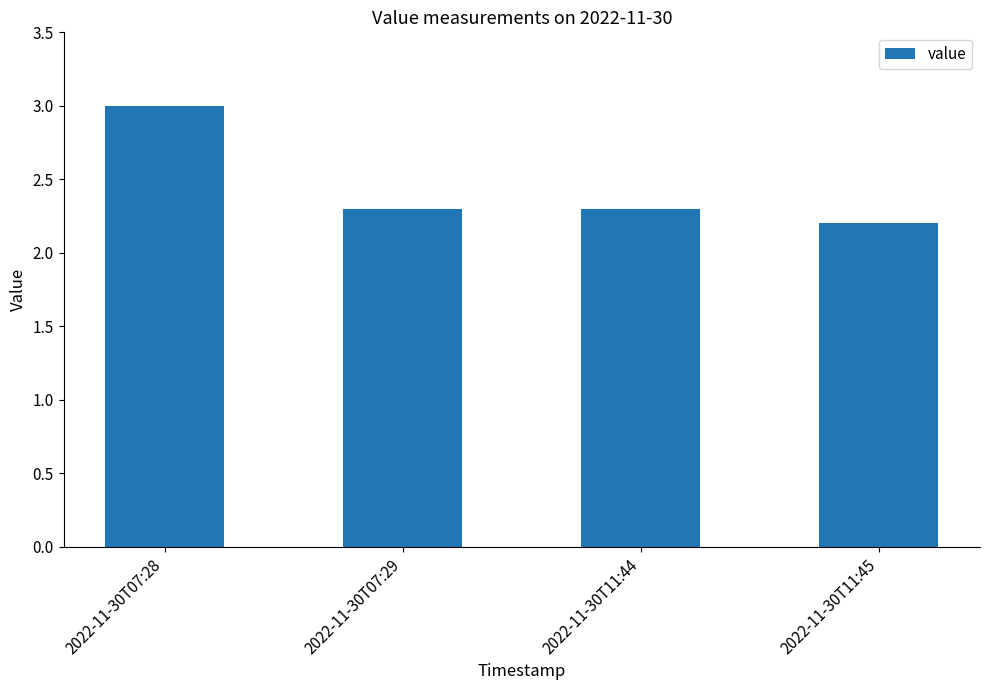

What is the difference between the maximum and minimum values?

0.8